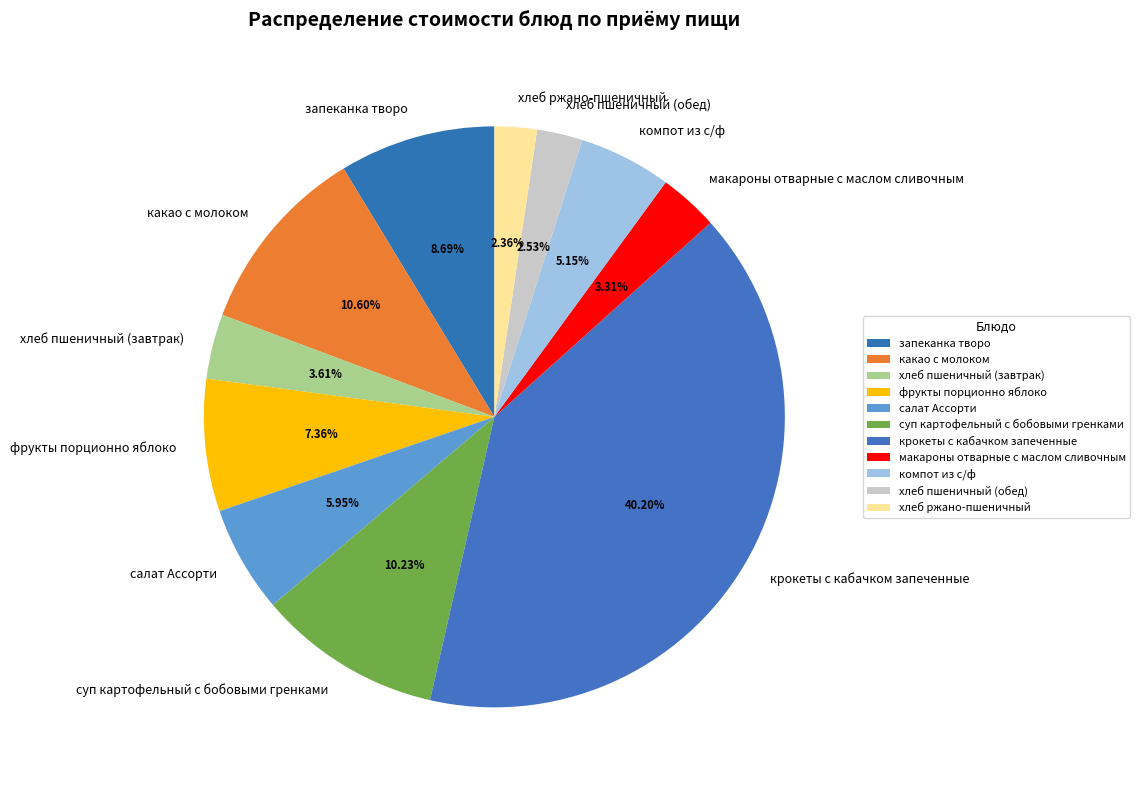

Is the sum of хлеб ржано-пшеничный and хлеб пшеничный (обед) greater than half?

No